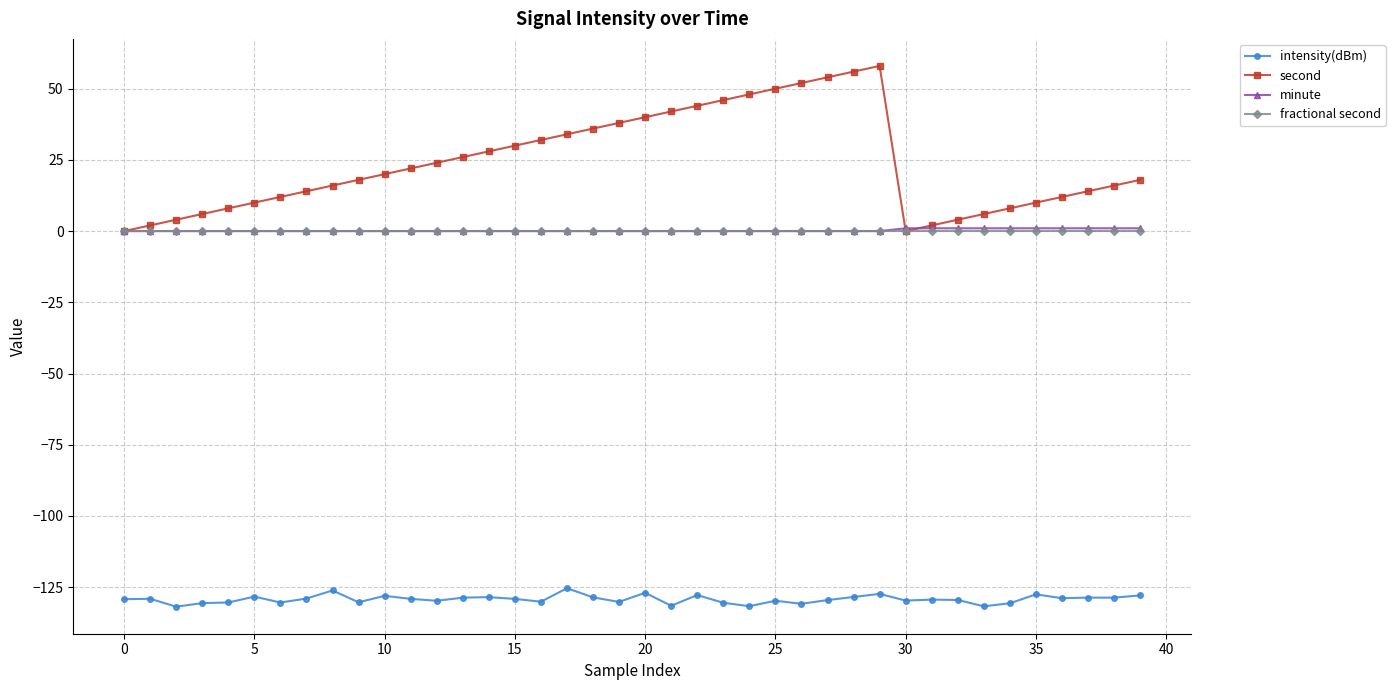

Which series has the largest total across all categories?

second